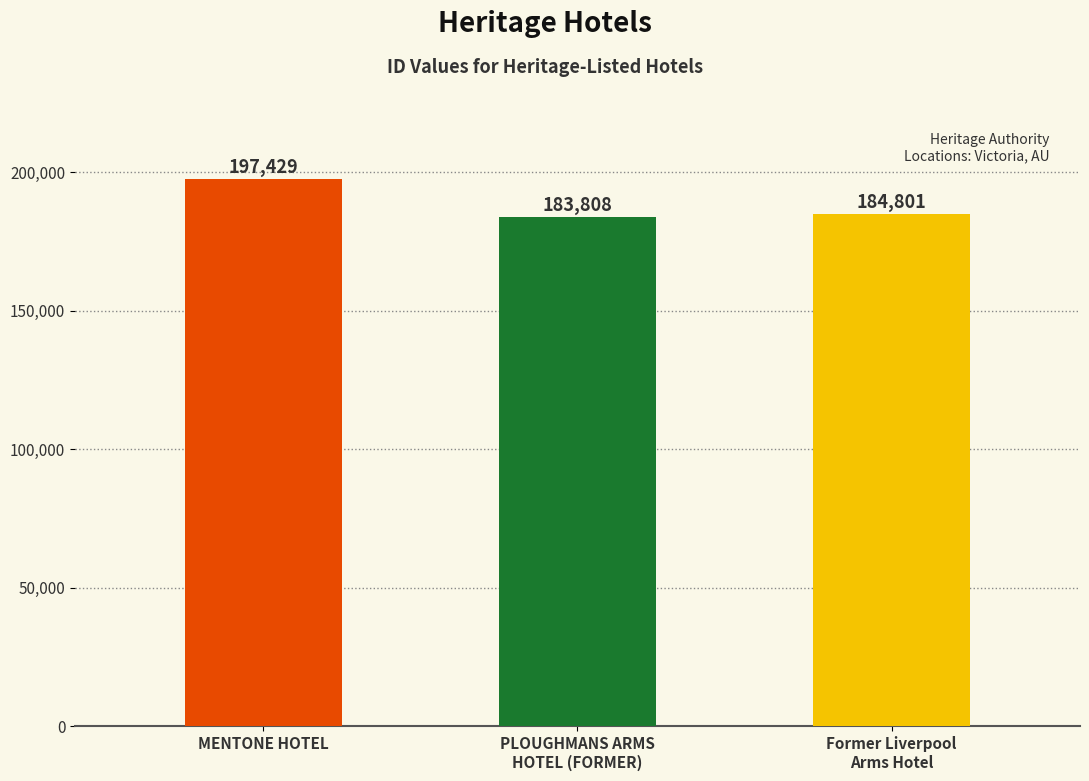

What is the approximate value at PLOUGHMANS ARMS
HOTEL (FORMER), to the nearest 50?

183800